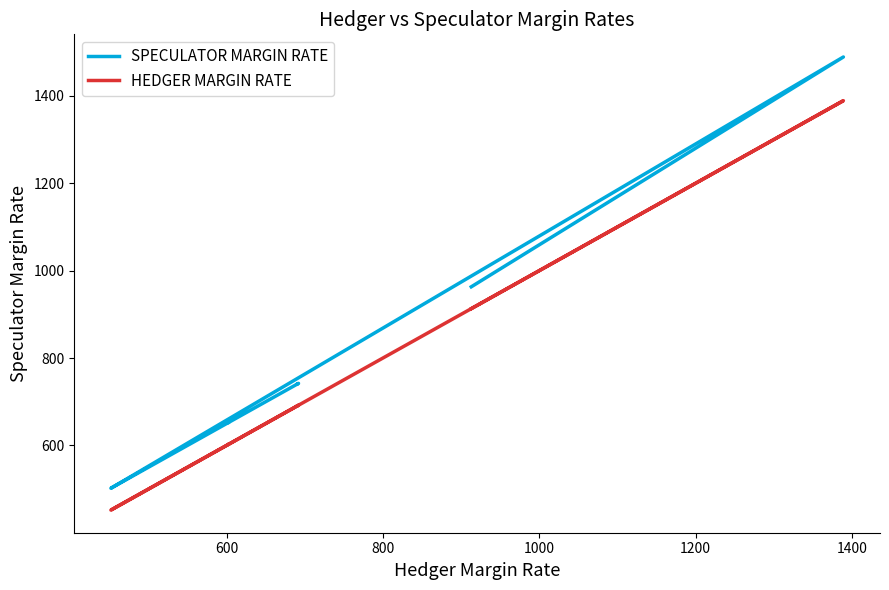

How many data points in SPECULATOR MARGIN RATE are less than 963?

7